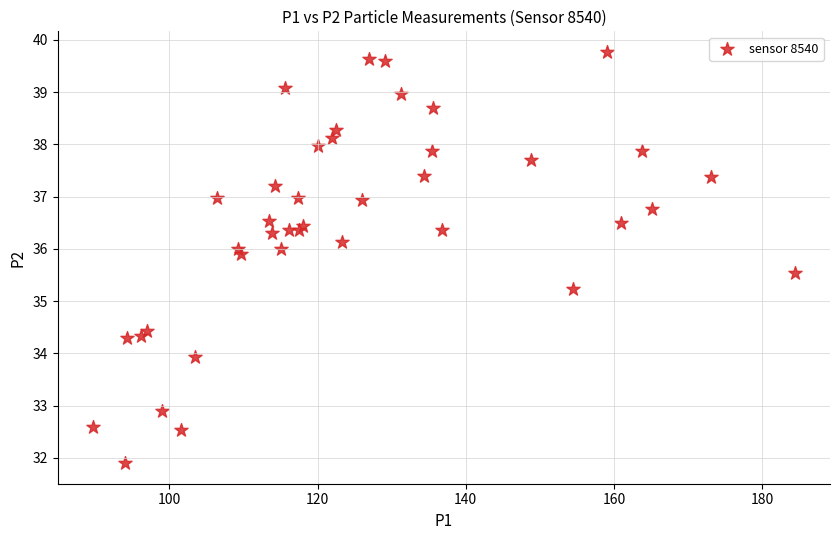

What Y value in the scatter plot is closest to 35?

35.2